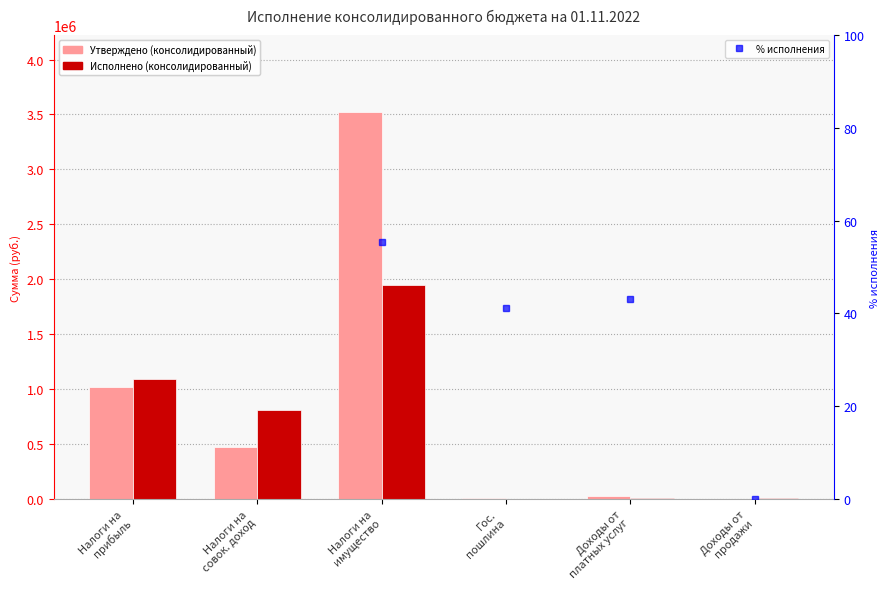

Are the bars grouped side by side (vs. stacked)?

Yes